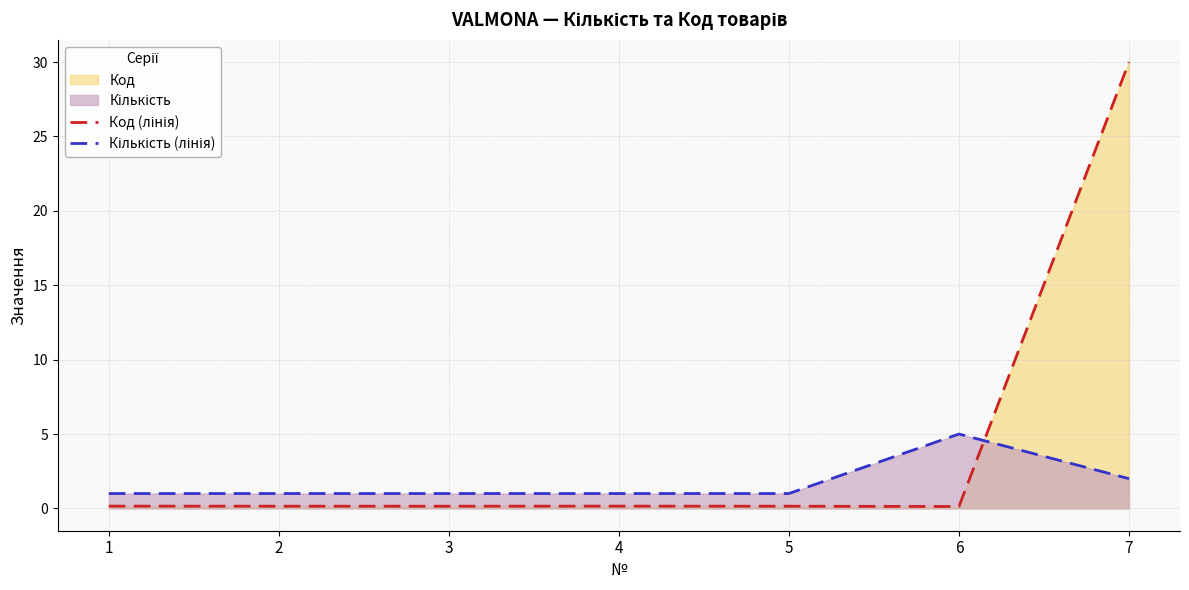

What is the value of the Код (лінія) point at the 1st from the left?

0.2